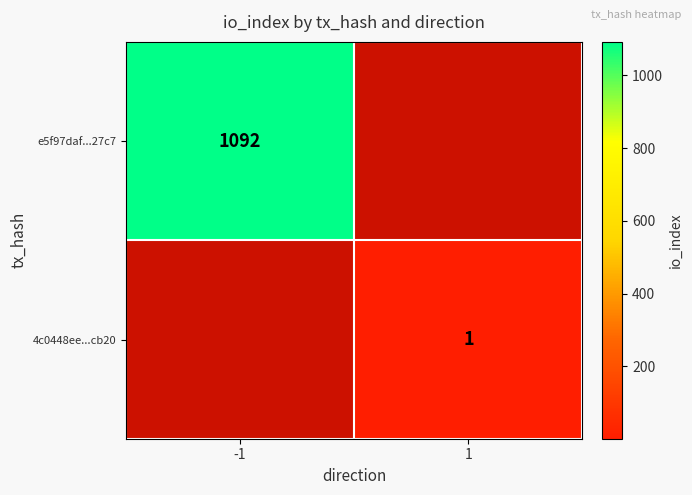

The e5f97daf...27c7 series shows 1423.2 at -1. True or false?

False